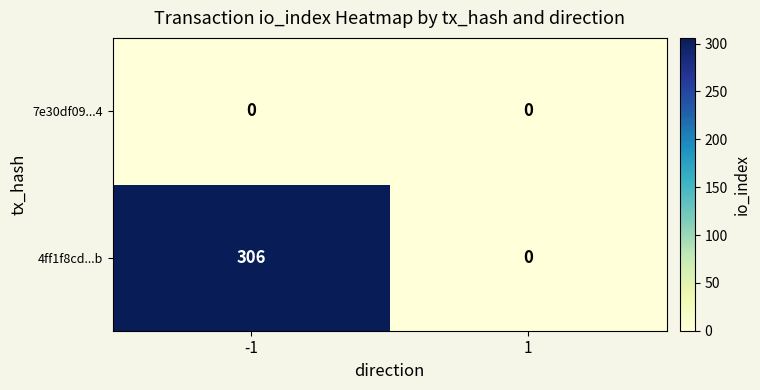

What is the approximate value of 4ff1f8cd...b at -1, to the nearest 5?

305